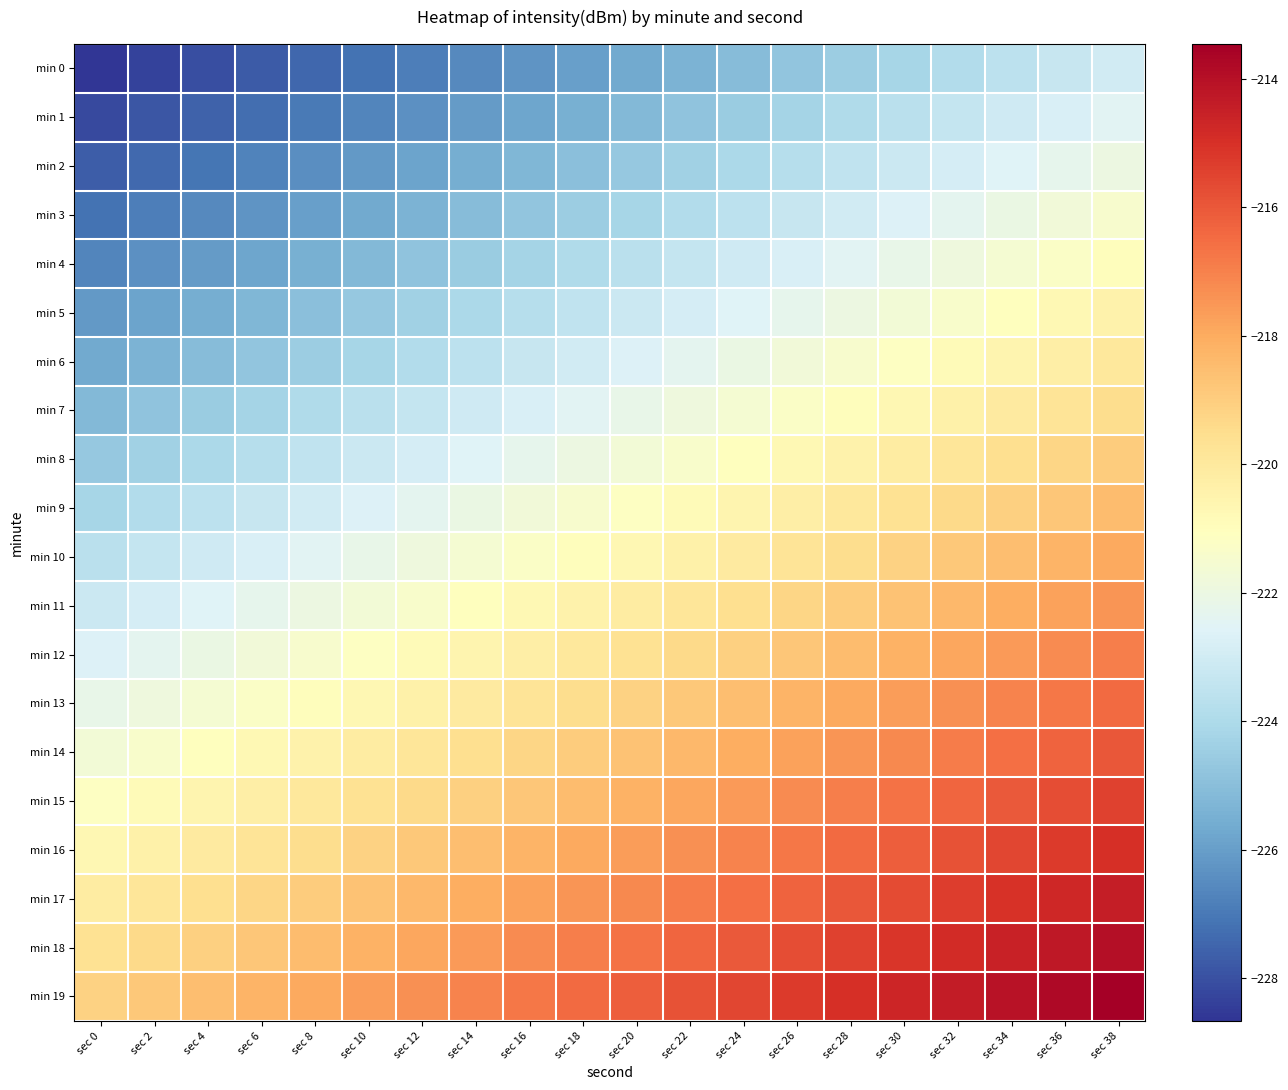

How many data points does each series have?

20